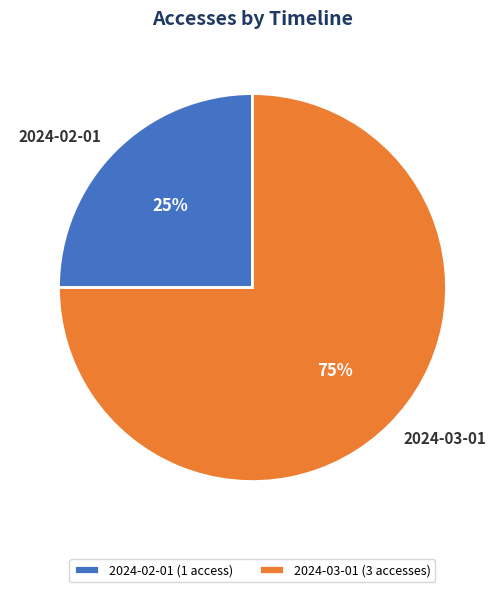

What is the ratio of the value at 2024-03-01 to the value at 2024-02-01?

3.0